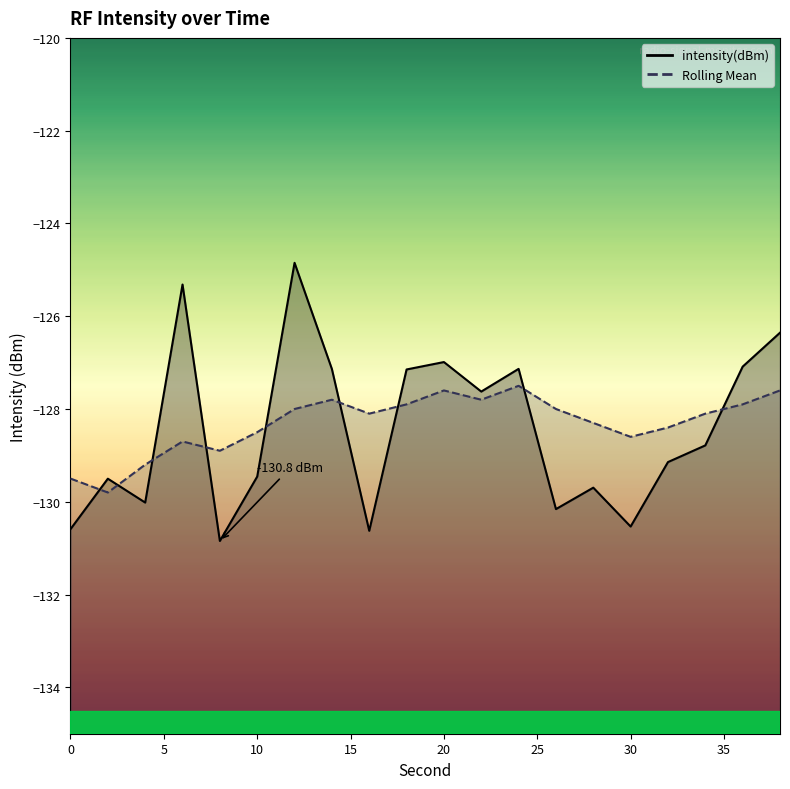

Which series has the widest spread of values?

intensity(dBm)